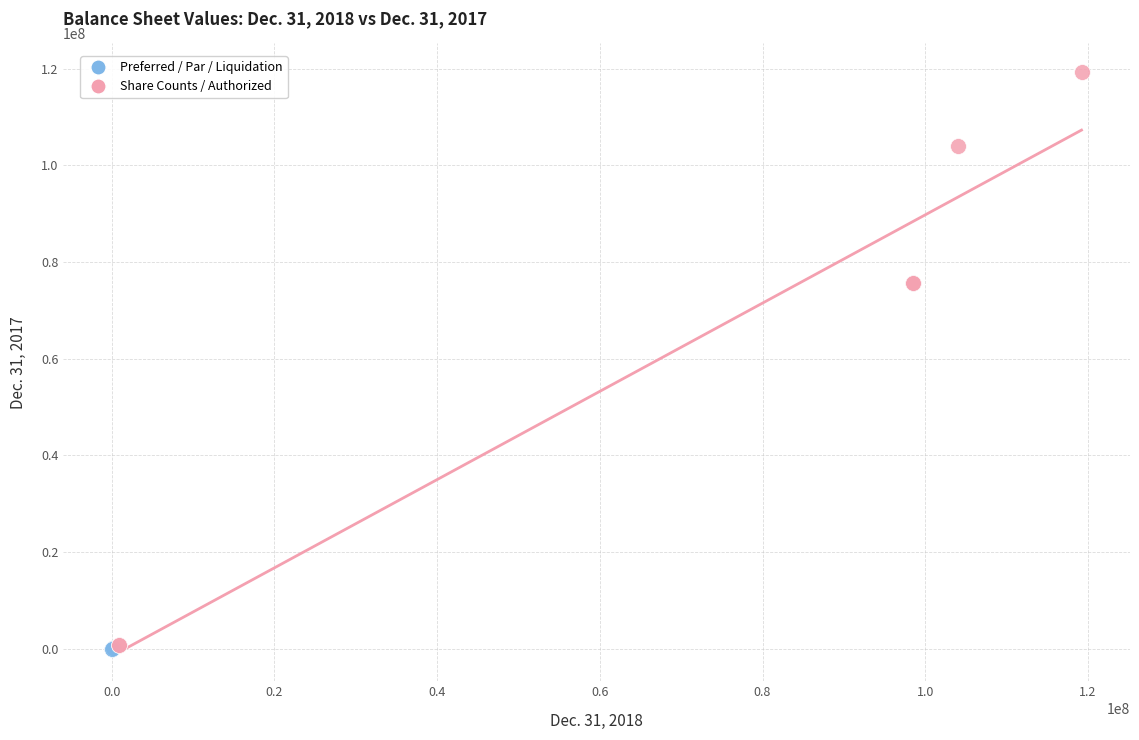

Which series reaches the maximum Y coordinate?

Share Counts / Authorized